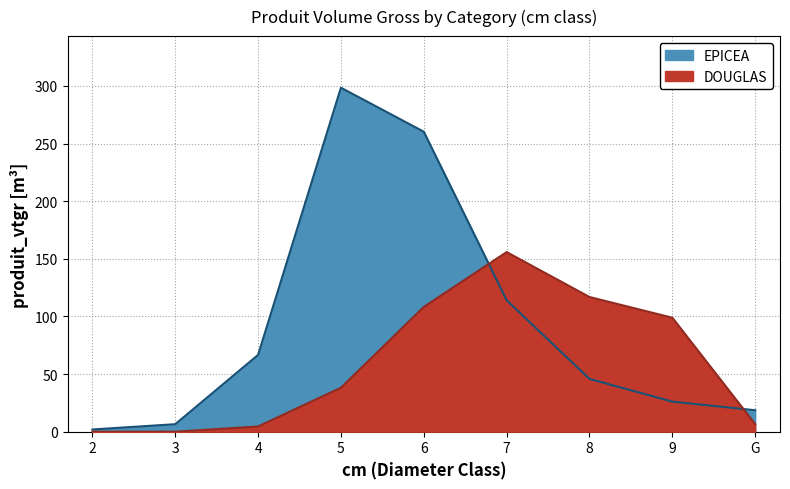

List the series in order of their peak value, highest first.

EPICEA, DOUGLAS